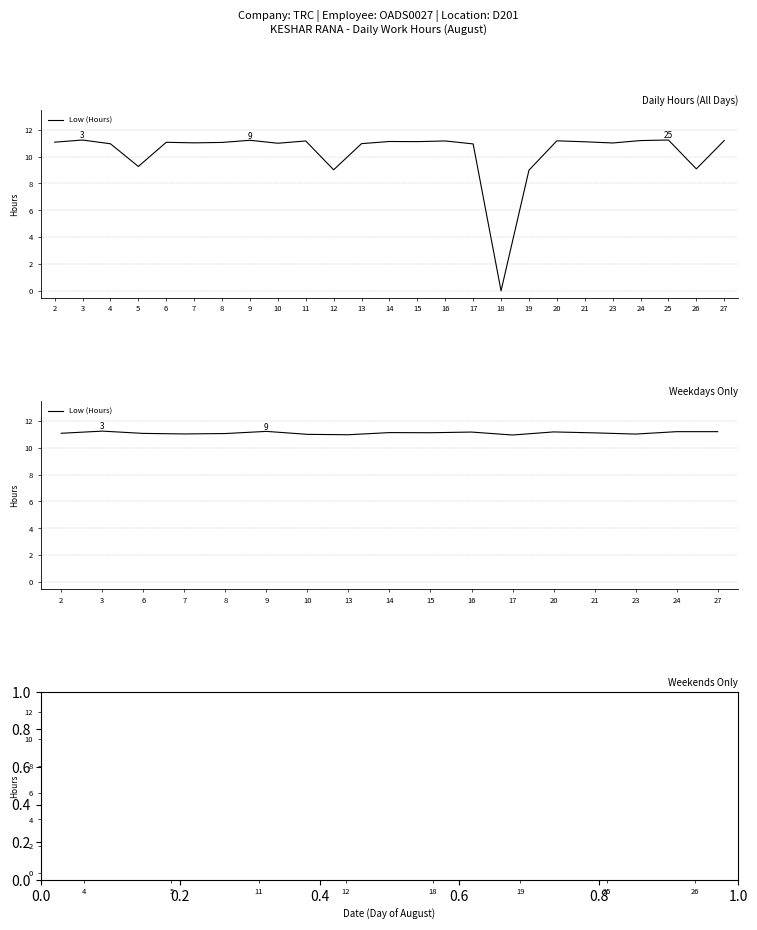

Between 26 and 4, which is larger?

4